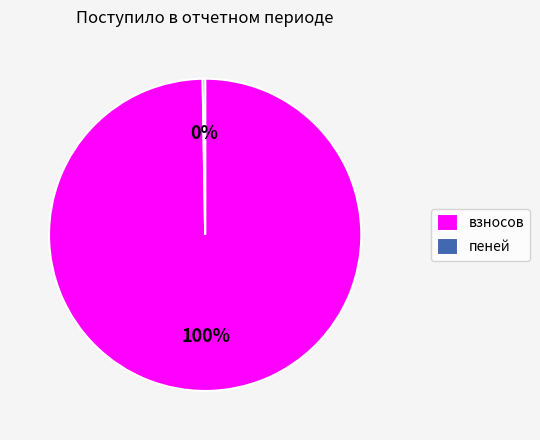

To the nearest percent, what is the average slice percentage?

50%